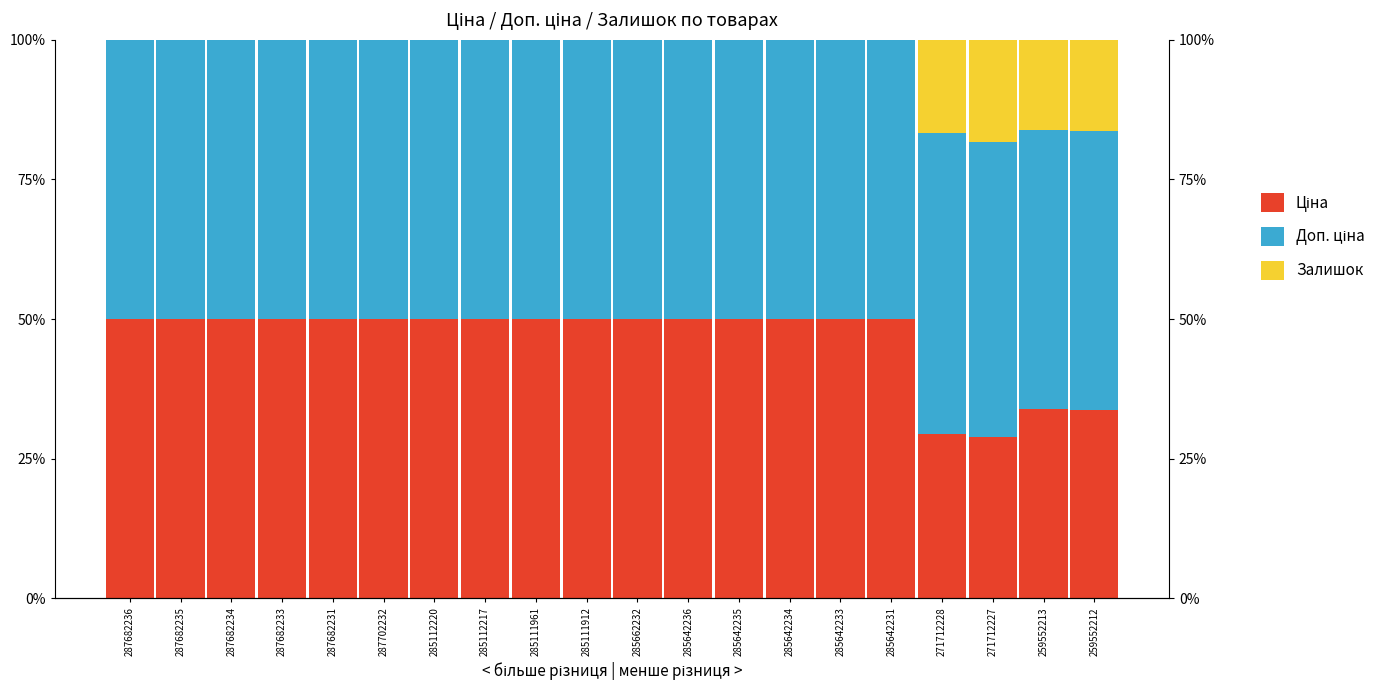

The Залишок series shows 0.0 at 285642236. True or false?

True